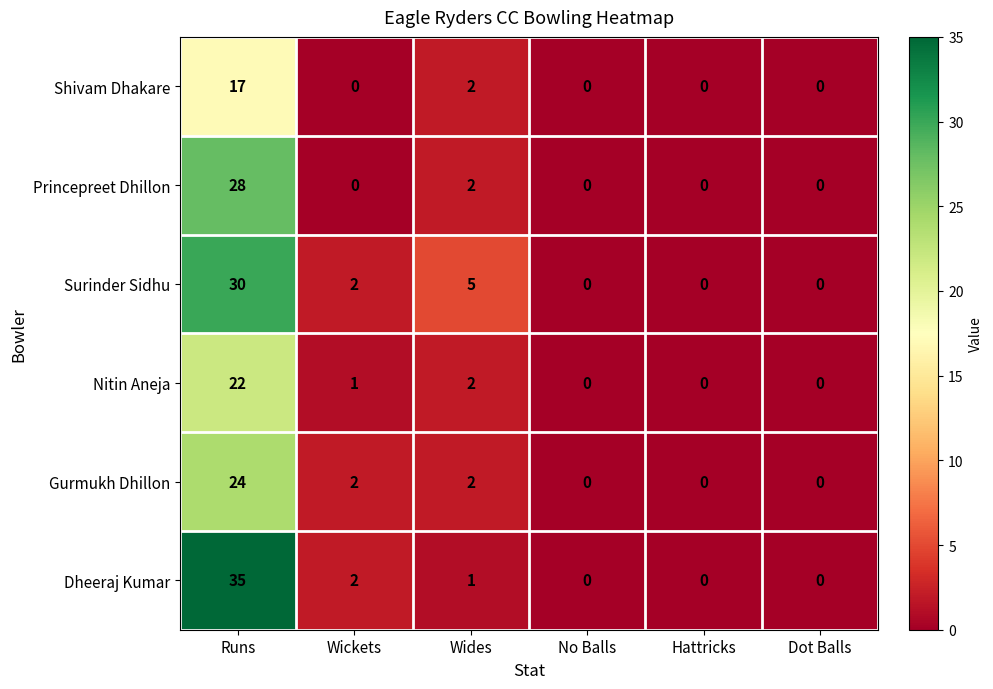

What is the greatest value displayed?

35